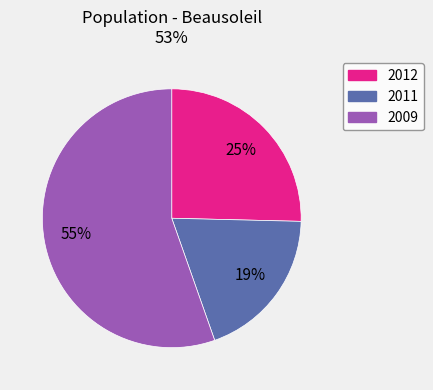

Is 2011 the majority of the pie?

No